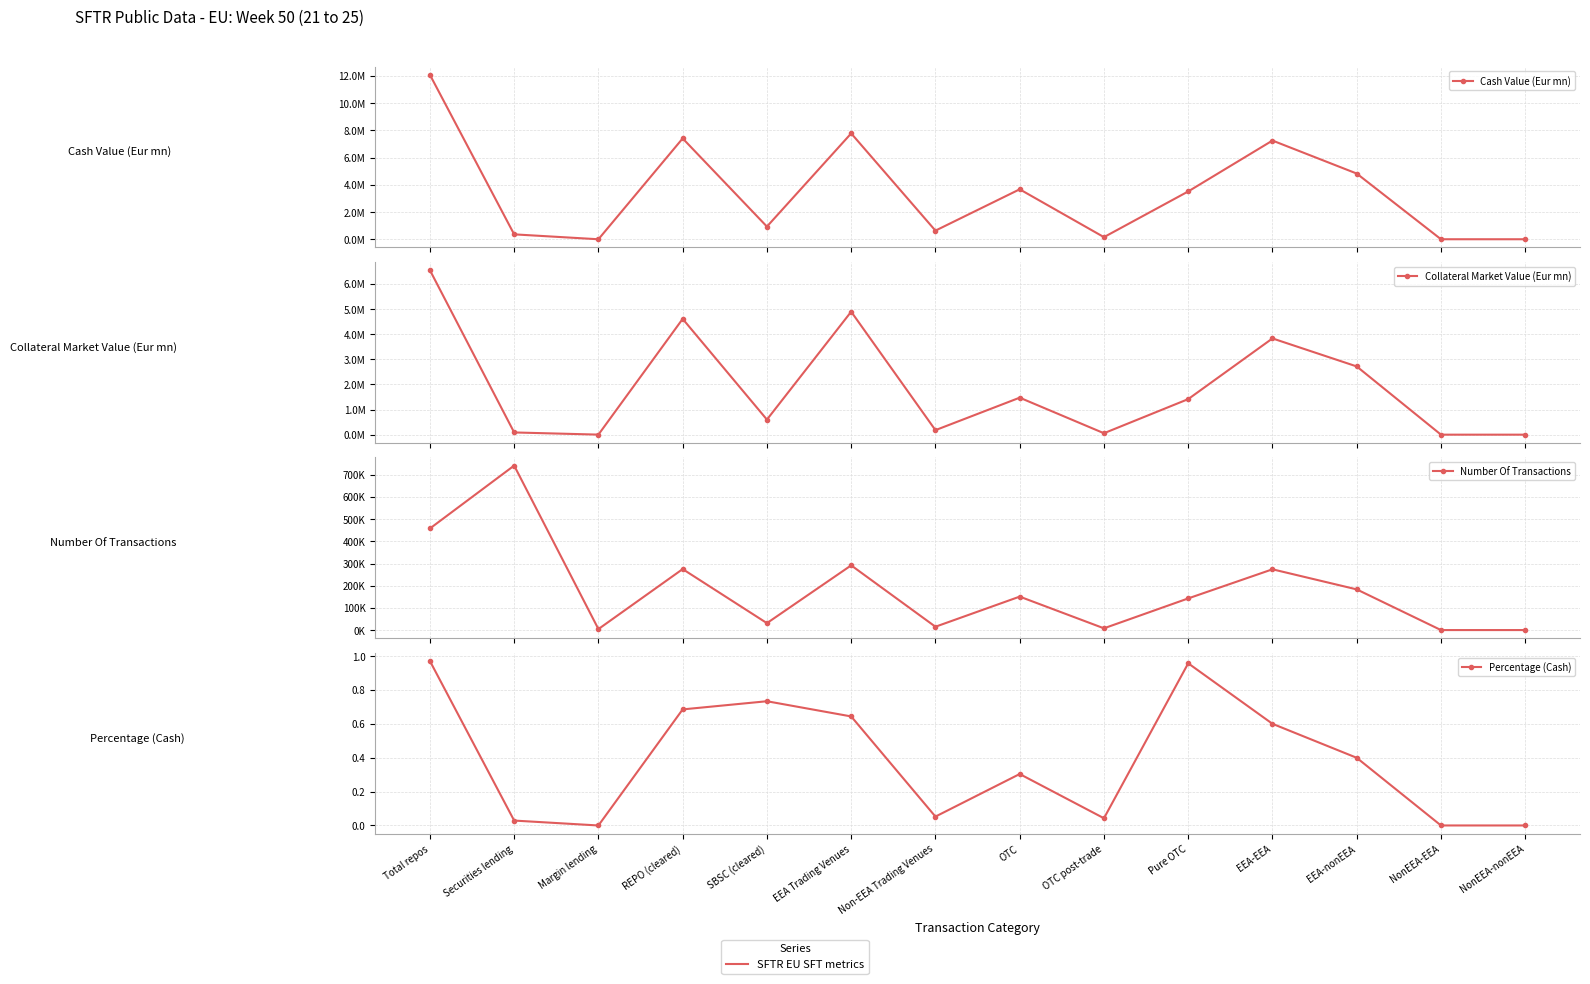

Reading left to right, what are all the values shown in this chart?

Cash Value (Eur mn): Total repos=12092944.9	Securities lending=361521.1	Margin lending=973.8	REPO (cleared)=7414638.4	SBSC (cleared)=933110.6	EEA Trading Venues=7783958.7	Non-EEA Trading Venues=635226.5	OTC=3673759.6	OTC post-trade=157054.9	Pure OTC=3516704.7	EEA-EEA=7257490.0	EEA-nonEEA=4831831.5	NonEEA-EEA=2086.5	NonEEA-nonEEA=1536.8
Collateral Market Value (Eur mn): Total repos=6549826.6	Securities lending=88428.9	Margin lending=2008.9	REPO (cleared)=4610454.4	SBSC (cleared)=600190.0	EEA Trading Venues=4896951.8	Non-EEA Trading Venues=179748.7	OTC=1473126.2	OTC post-trade=57243.4	Pure OTC=1415882.7	EEA-EEA=3832815.2	EEA-nonEEA=2716976.2	NonEEA-EEA=13.3	NonEEA-nonEEA=22.0
Number Of Transactions: Total repos=457682.0	Securities lending=741030.0	Margin lending=4636.0	REPO (cleared)=274818.0	SBSC (cleared)=31376.0	EEA Trading Venues=291664.0	Non-EEA Trading Venues=15178.0	OTC=150840.0	OTC post-trade=8076.0	Pure OTC=142764.0	EEA-EEA=273902.0	EEA-nonEEA=183426.0	NonEEA-EEA=155.0	NonEEA-nonEEA=199.0
Percentage (Cash): Total repos=1.0	Securities lending=0.0	Margin lending=0.0	REPO (cleared)=0.7	SBSC (cleared)=0.7	EEA Trading Venues=0.6	Non-EEA Trading Venues=0.1	OTC=0.3	OTC post-trade=0.0	Pure OTC=1.0	EEA-EEA=0.6	EEA-nonEEA=0.4	NonEEA-EEA=0.0	NonEEA-nonEEA=0.0